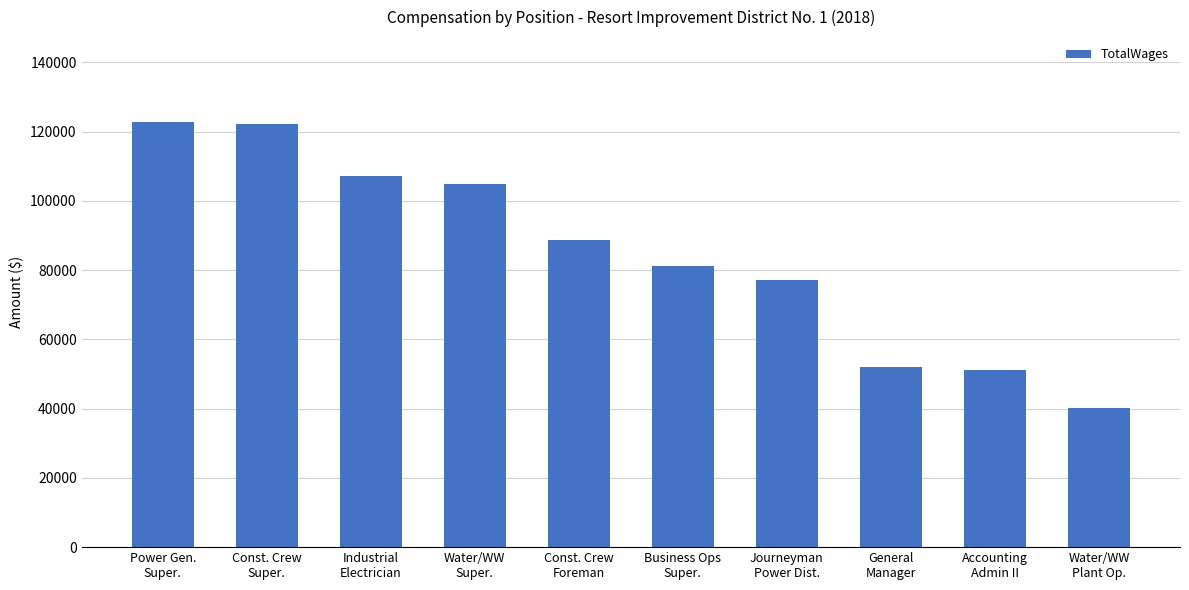

Are the bars grouped side by side (vs. stacked)?

No